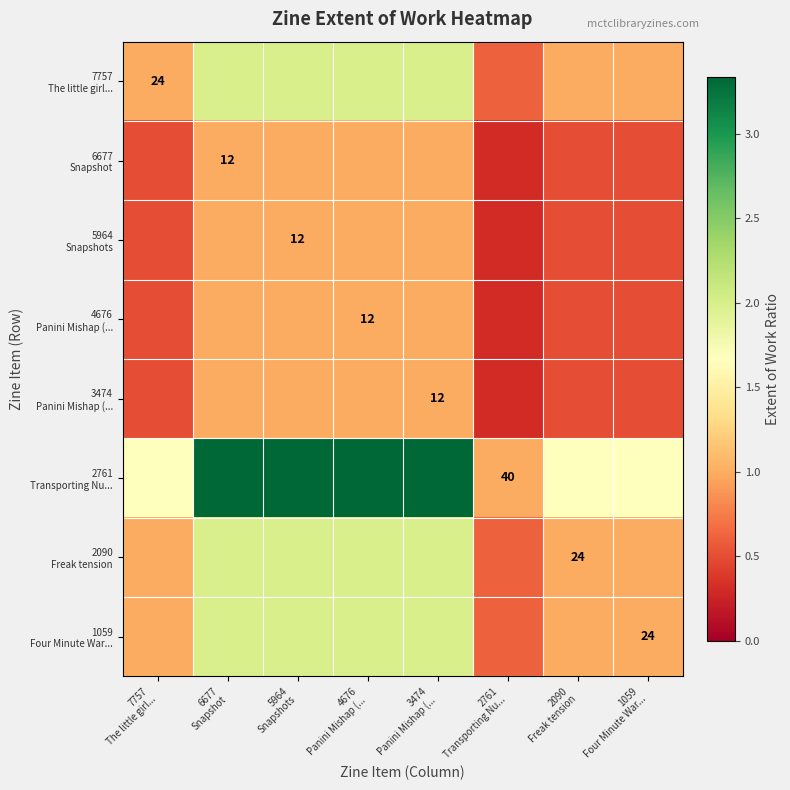

List the series in order of their peak value, highest first.

2761 Transporting Nu..., 7757 The little girl..., 2090 Freak tension, 1059 Four Minute War..., 6677 Snapshot, 5964 Snapshots, 4676 Panini Mishap (..., 3474 Panini Mishap (...